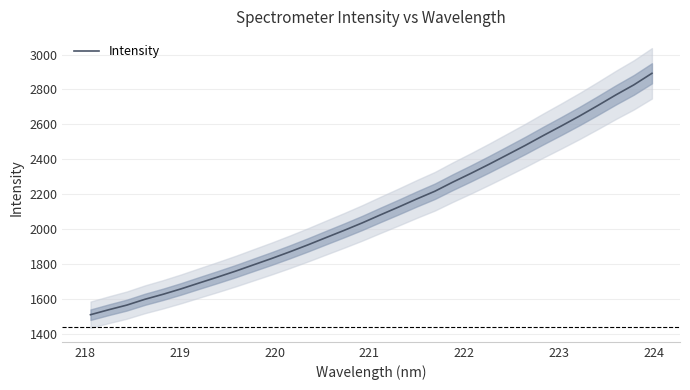

Reading left to right, extract all data points from this chart.

1508.0	1536.3	1563.0	1596.4	1625.1	1656.4	1690.2	1723.5	1757.8	1794.3	1830.7	1868.9	1908.8	1950.6	1992.0	2034.9	2080.7	2125.6	2171.8	2216.0	2268.8	2319.0	2371.1	2425.0	2479.3	2536.1	2591.2	2647.9	2707.4	2768.6	2826.5	2892.8